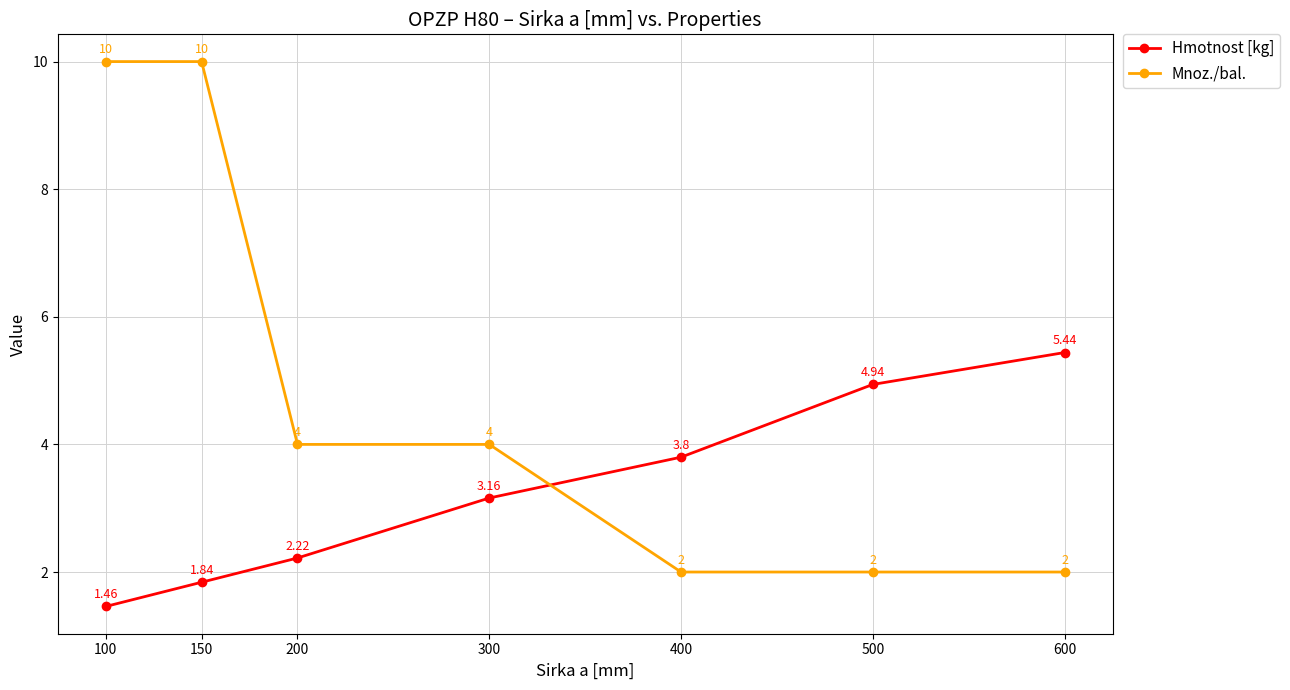

How many times do Mnoz./bal. and Hmotnost [kg] cross each other?

1